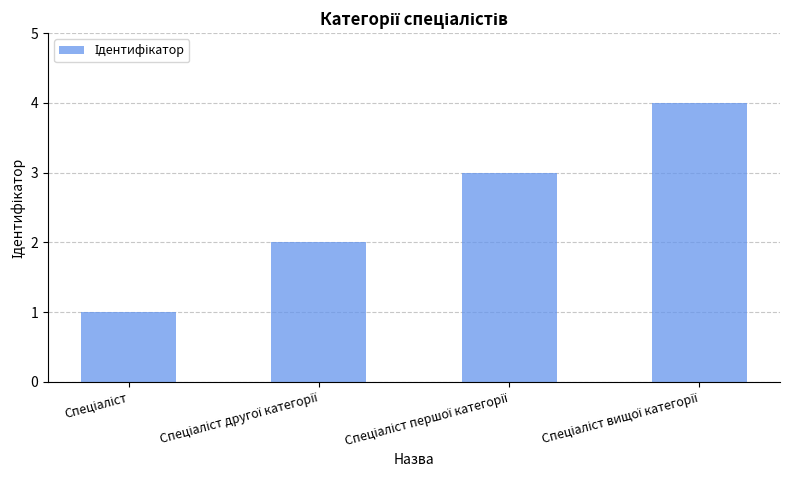

What is the sum of all values?

10